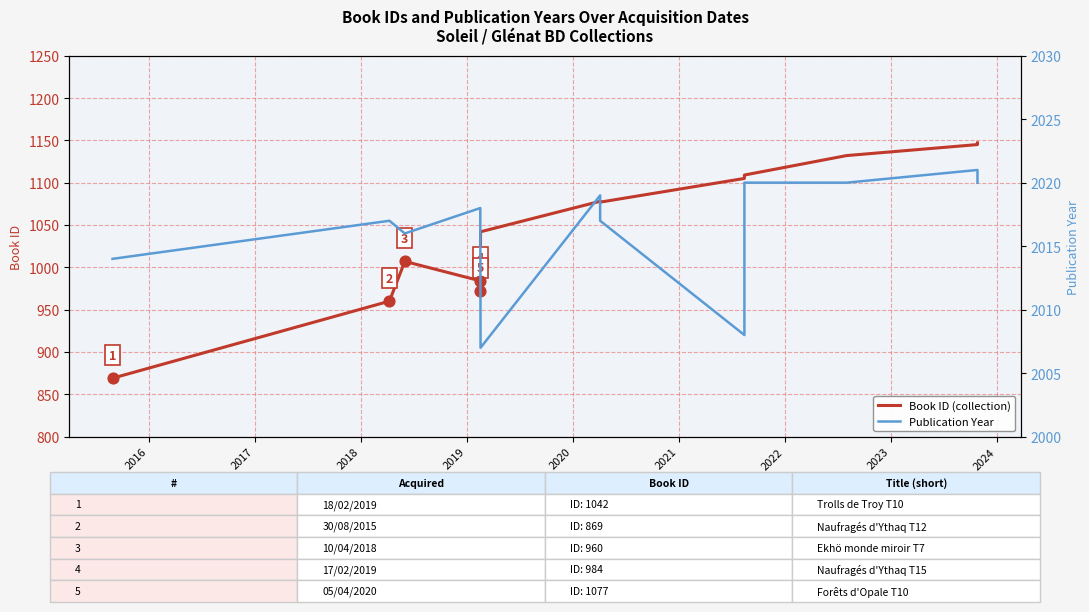

Which series has the largest total across all categories?

Publication Year